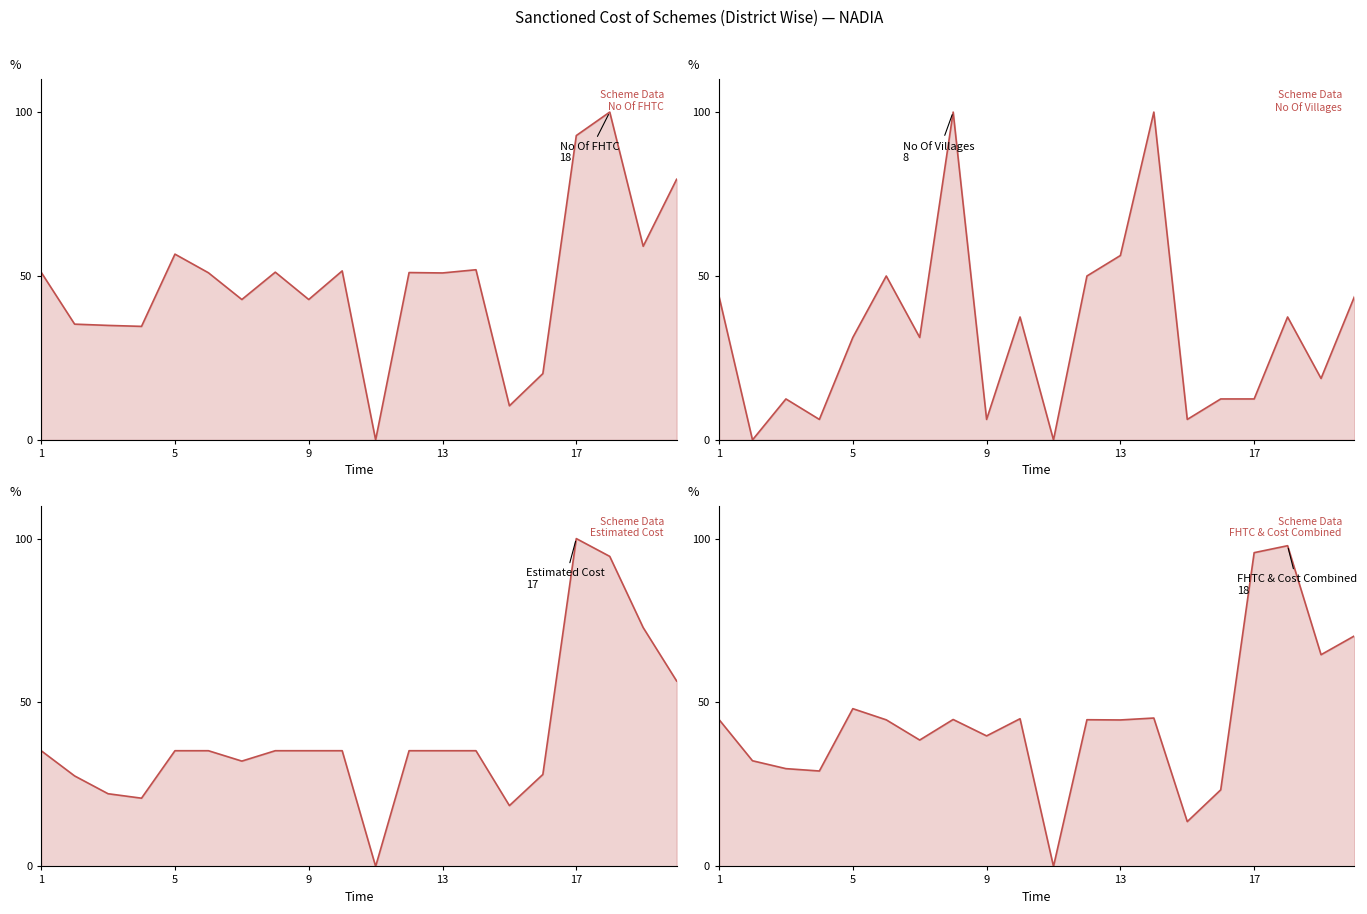

Which has a higher value, 6 or 18?

18